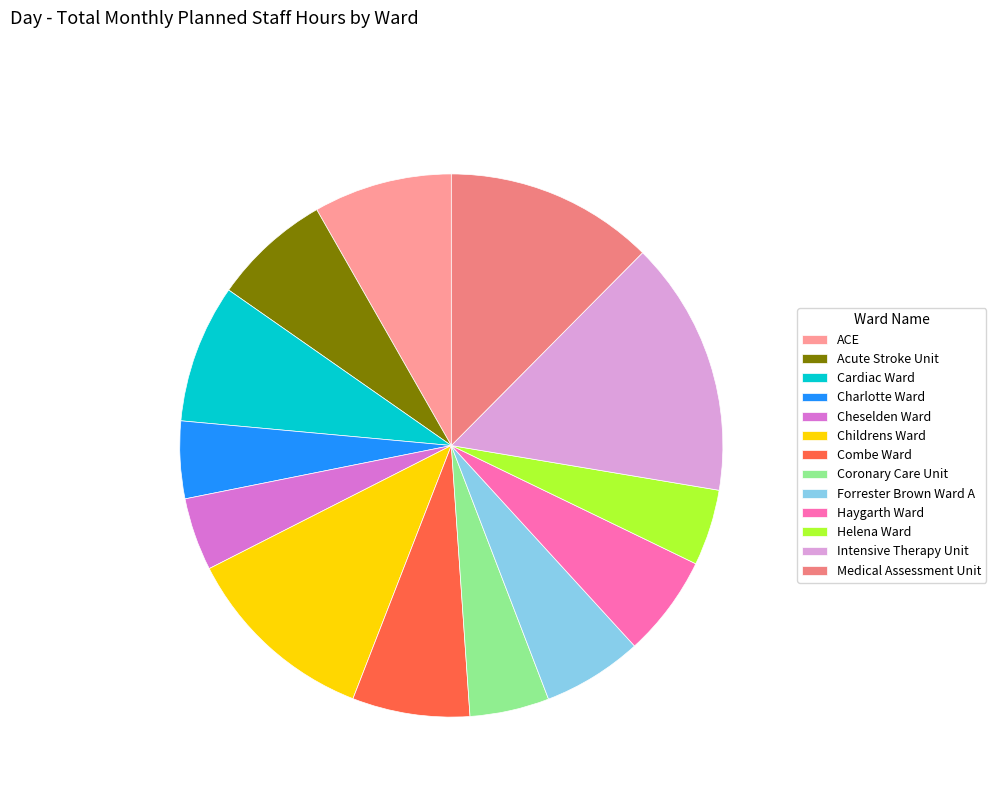

To the nearest percent, what is the difference between the Medical Assessment Unit and Cheselden Ward slice percentages?

8%